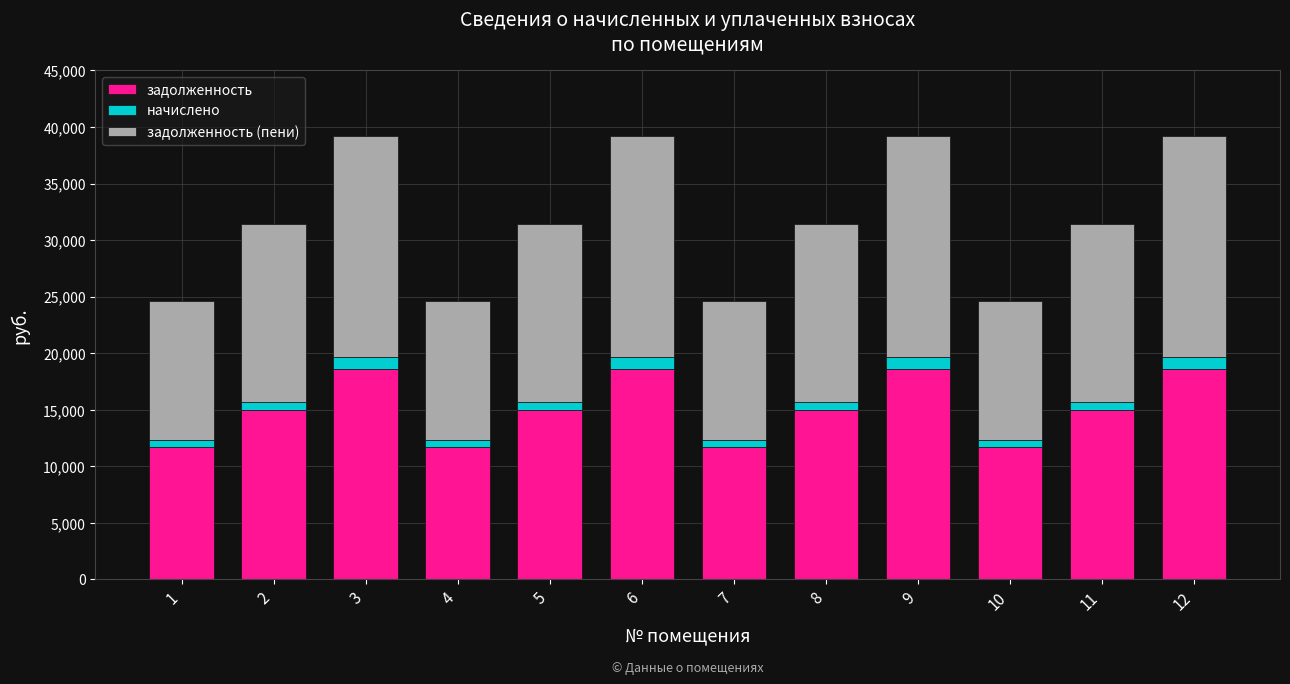

What is the minimum value for задолженность?

11694.2